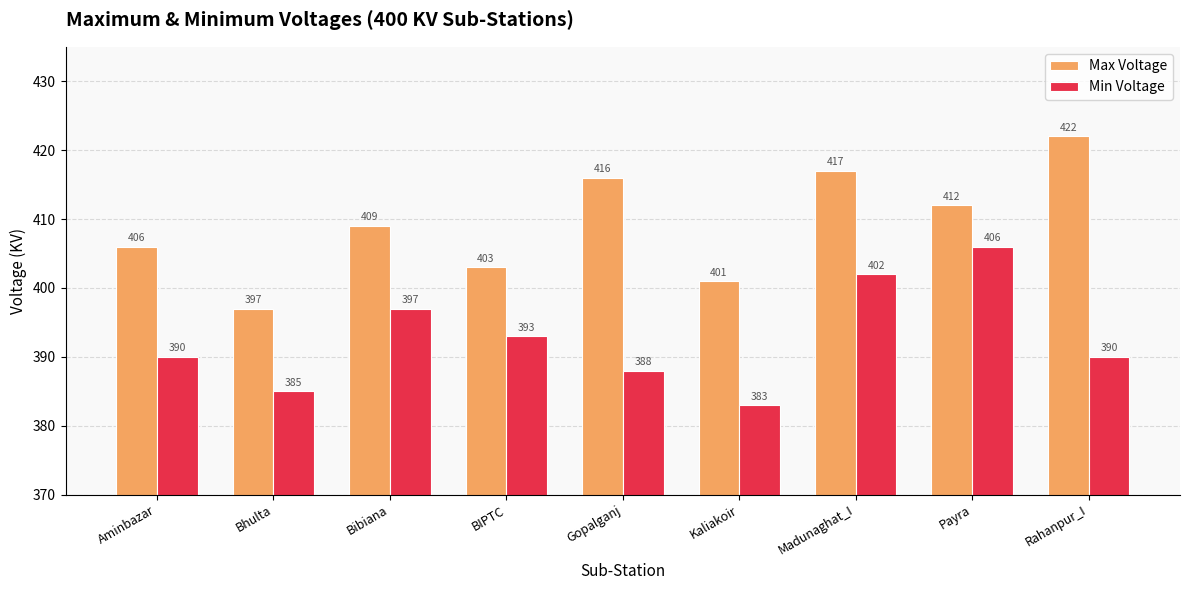

What is the value of the Max Voltage bar at the 8th from the left?

412